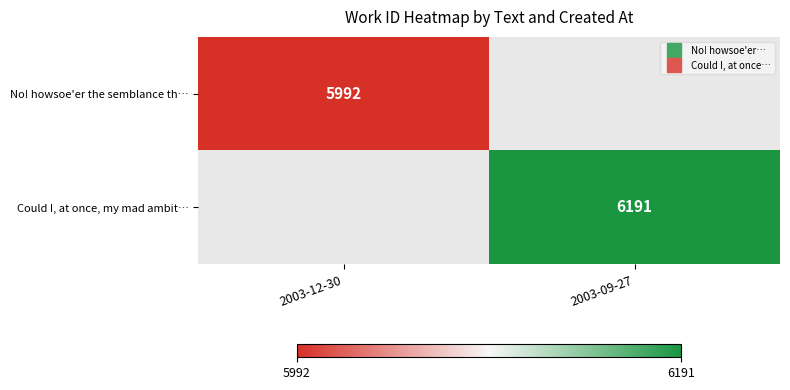

How many series are shown in this chart?

2